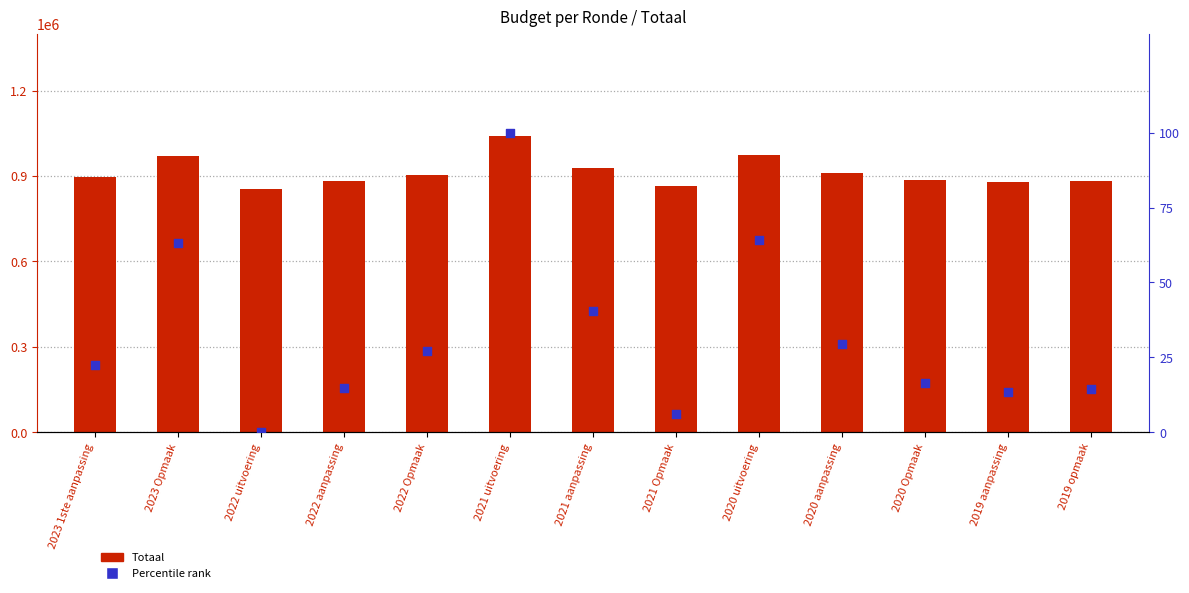

What are all the series names shown in the legend?

Totaal, Percentile rank